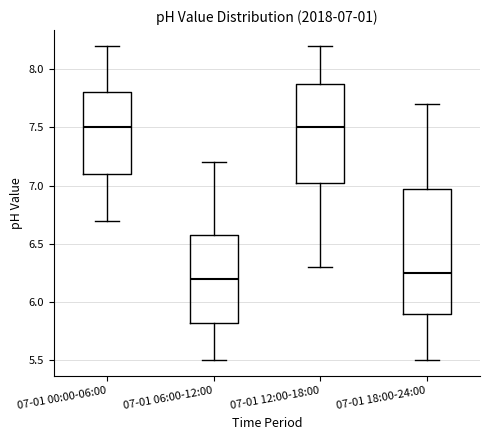

Comparing the boxes themselves (not the whiskers), which one is the tallest?

07-01 18:00-24:00